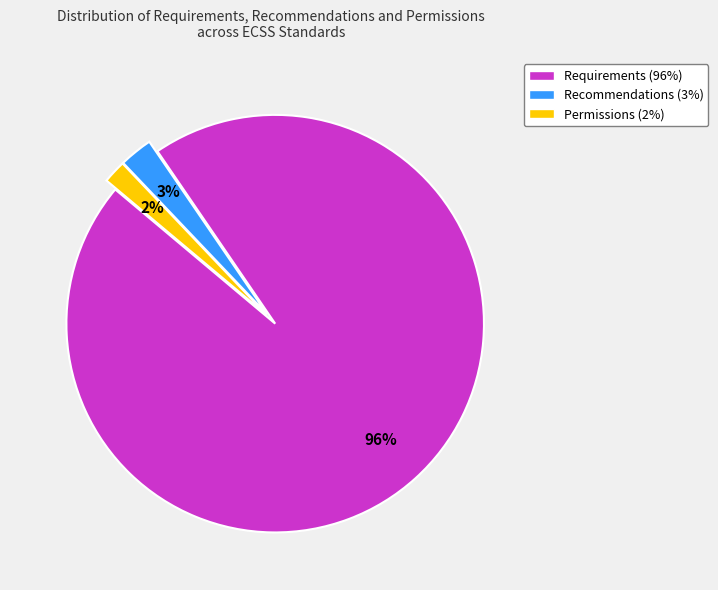

Is it true that Recommendations is 12% of the pie?

False